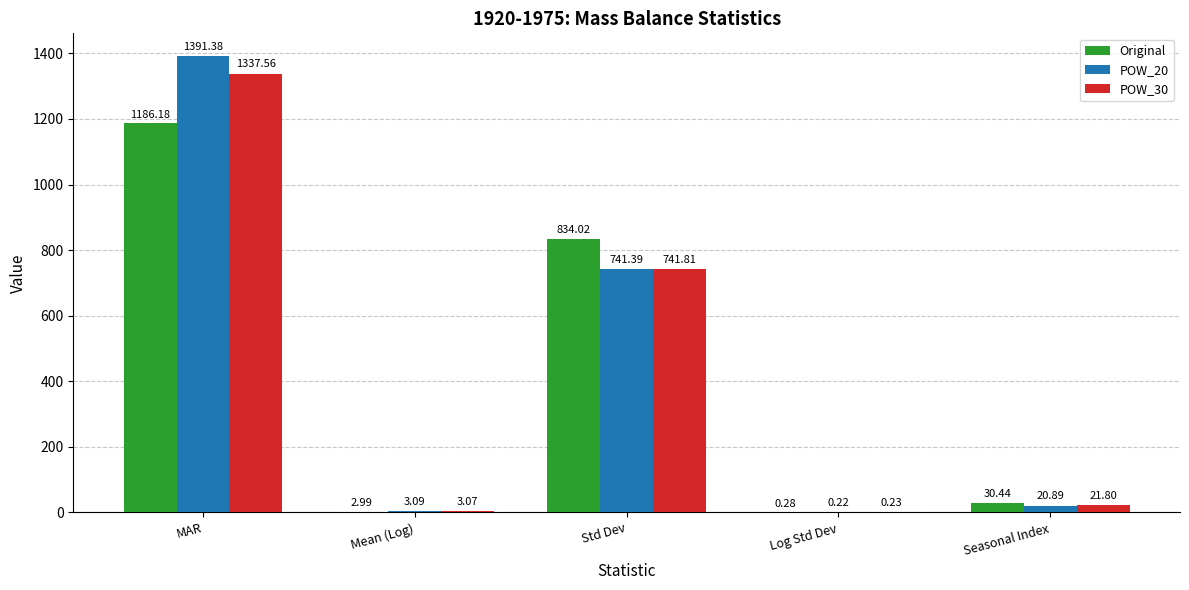

Is the value of POW_20 at Std Dev greater than the value of Original at Std Dev?

No